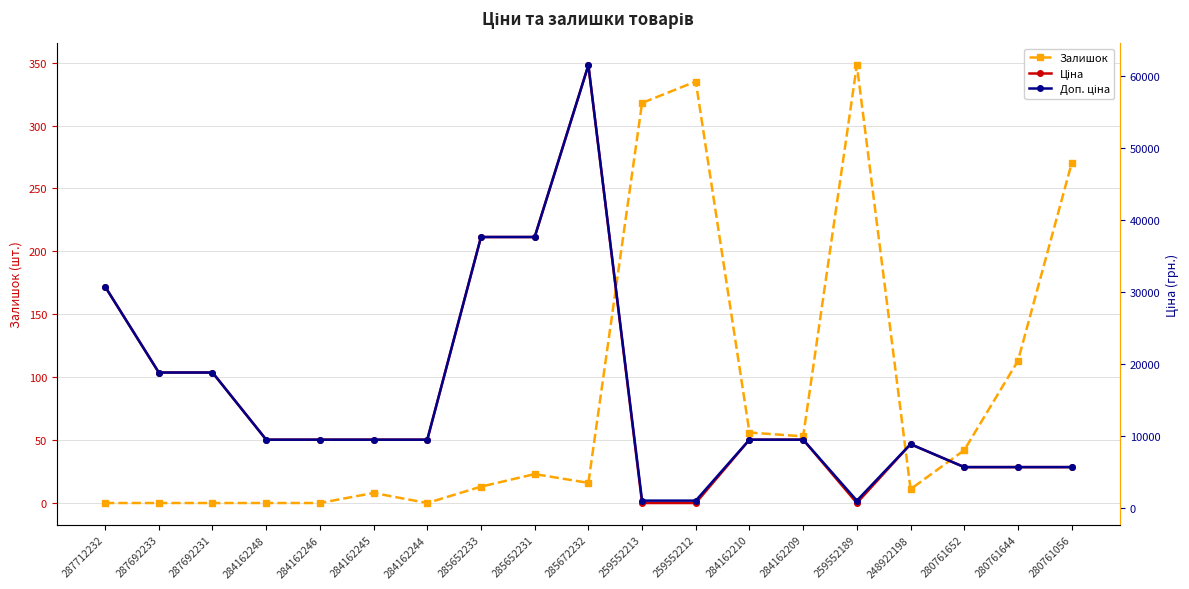

What is the label of the 14th point from the left?

284162209